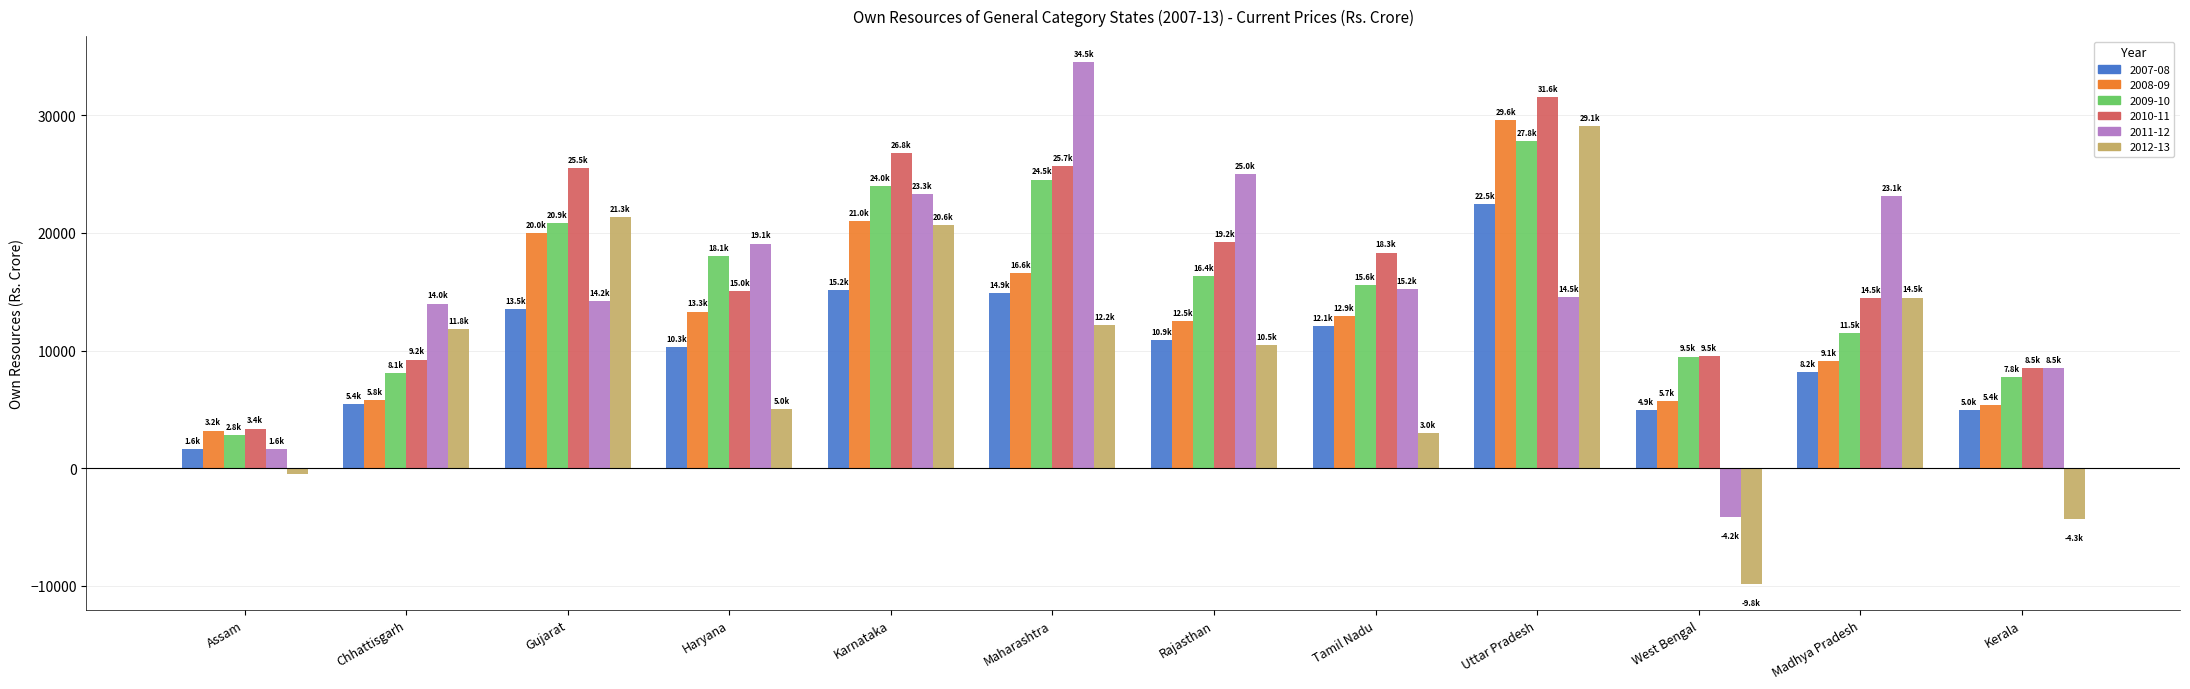

Count the number of categories in the chart.

12